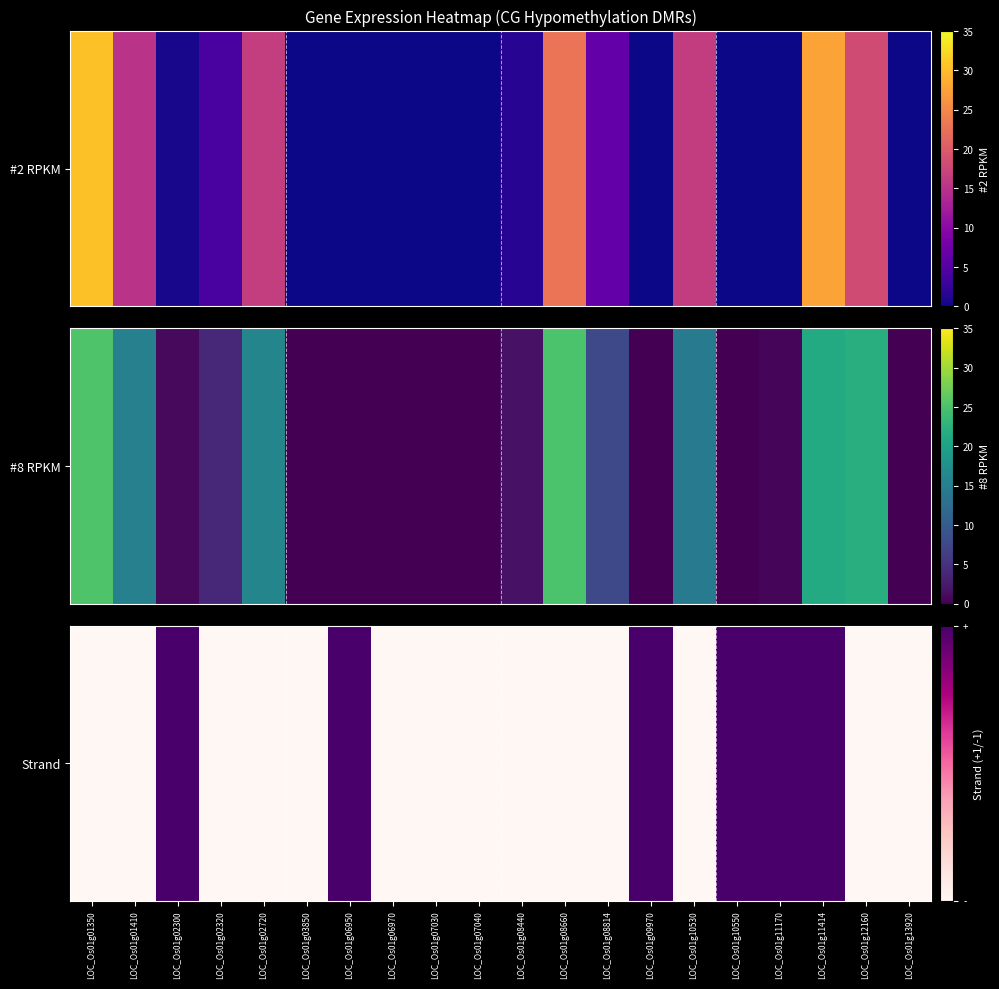

List the labels in order of value, smallest first.

LOC_Os01g01350, LOC_Os01g01410, LOC_Os01g02320, LOC_Os01g02720, LOC_Os01g03850, LOC_Os01g06970, LOC_Os01g07030, LOC_Os01g07040, LOC_Os01g08440, LOC_Os01g08660, LOC_Os01g08814, LOC_Os01g10530, LOC_Os01g12160, LOC_Os01g13920, LOC_Os01g02300, LOC_Os01g06950, LOC_Os01g09970, LOC_Os01g10550, LOC_Os01g11170, LOC_Os01g11414